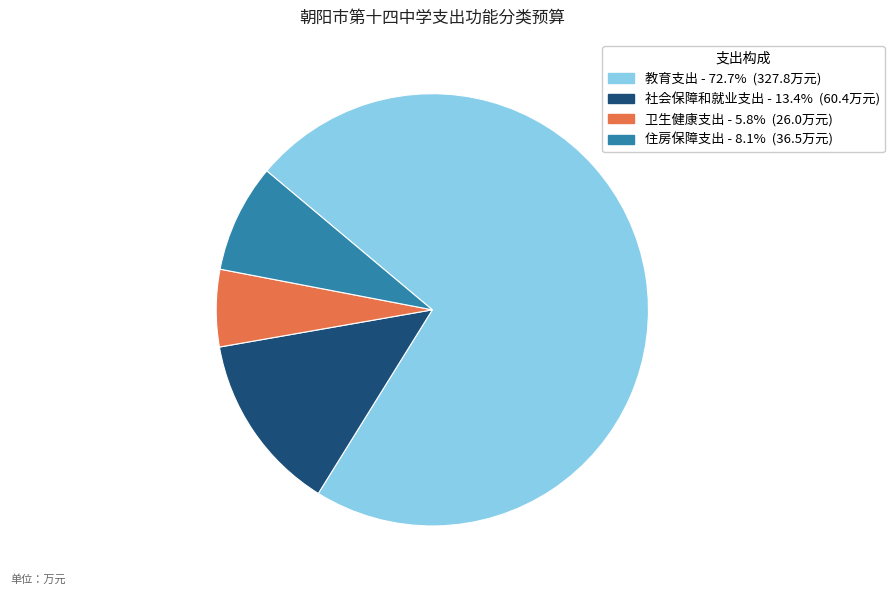

How many segments does this pie chart have?

4